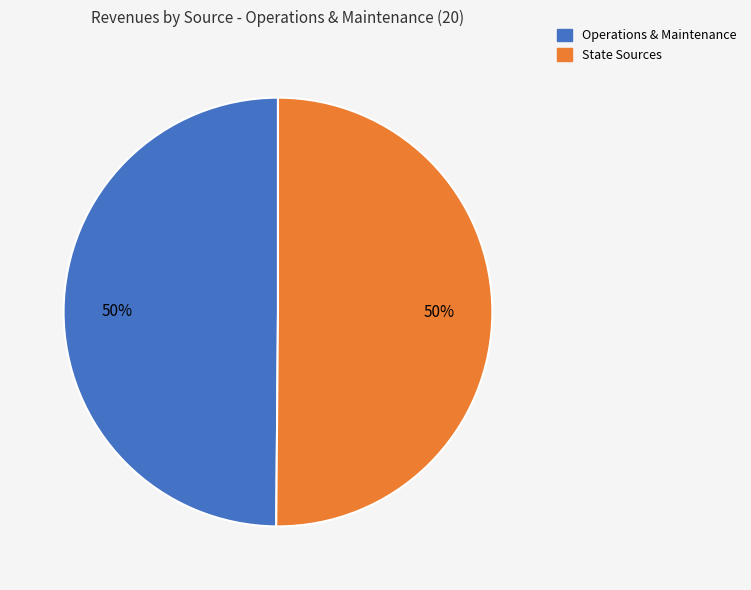

To the nearest percent, what is the average slice percentage?

50%